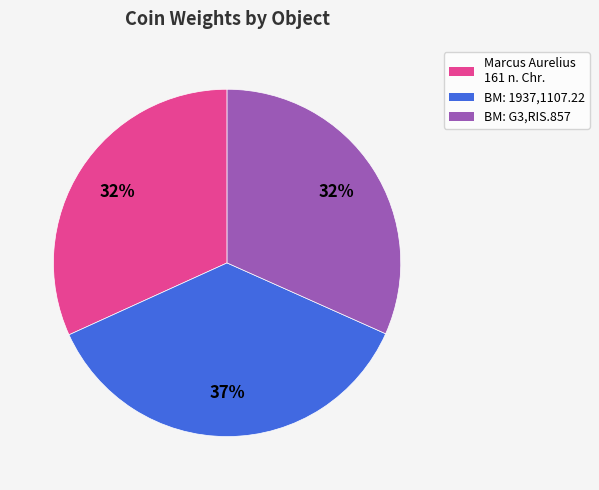

Does any single category account for the majority?

No